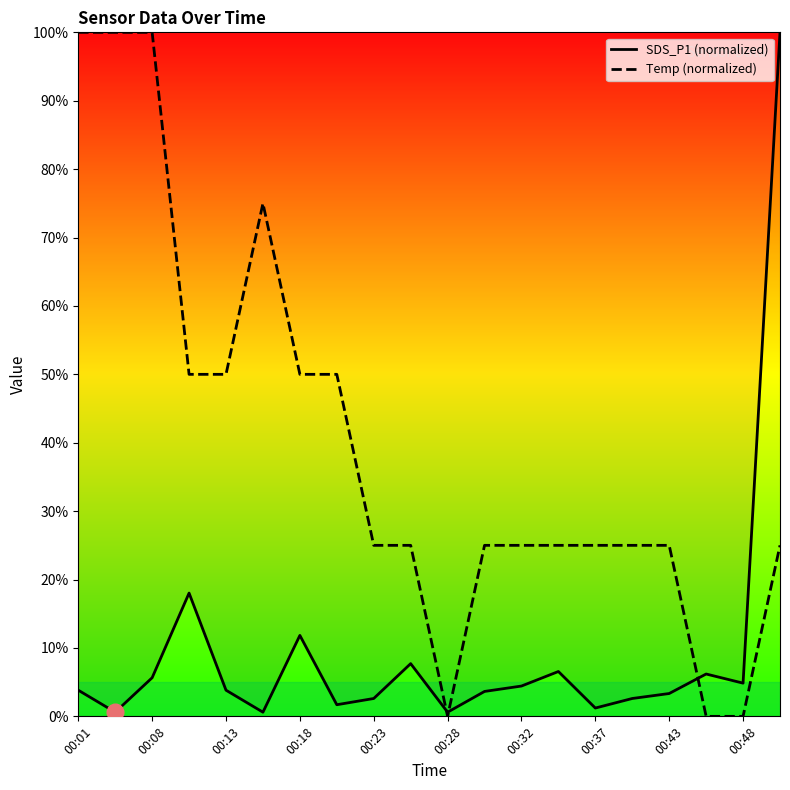

How many lines are shown in the chart?

2